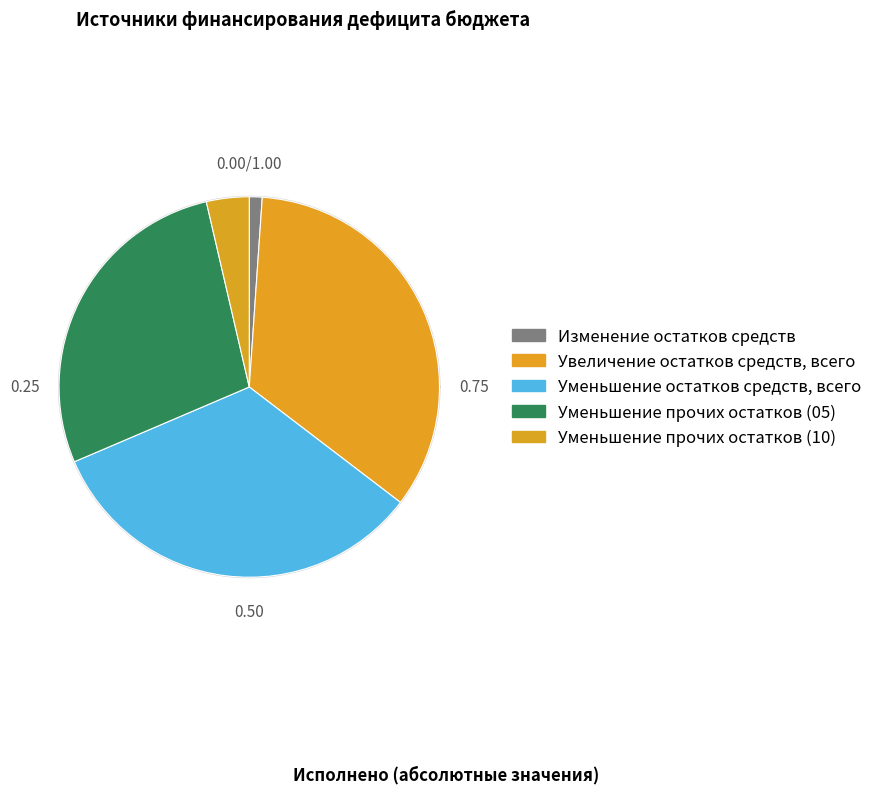

To the nearest percent, what portion does Уменьшение прочих остатков денежных средств (10 0000 610) represent?

4%